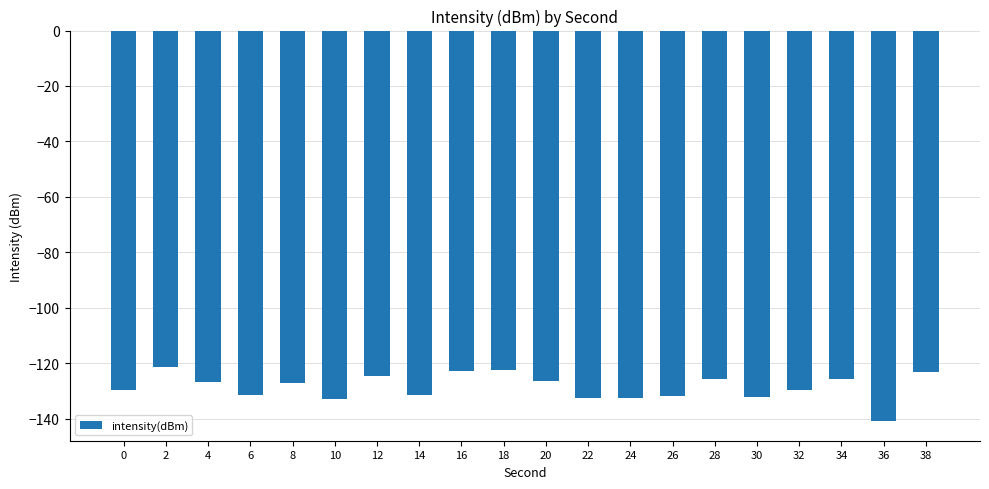

What is the average value?

-128.6